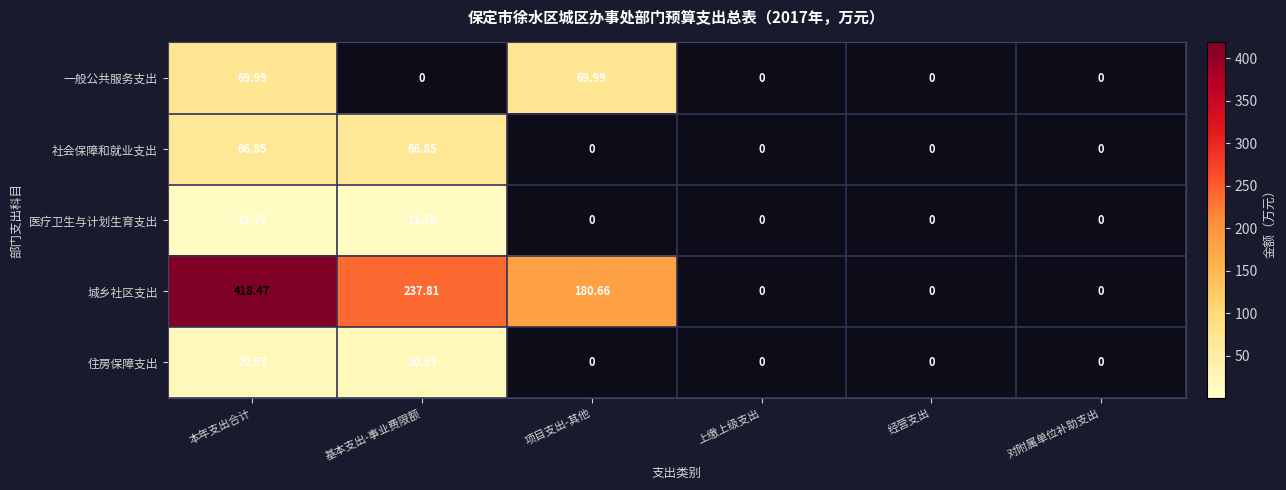

At which category is the sum across all series the highest?

本年支出合计